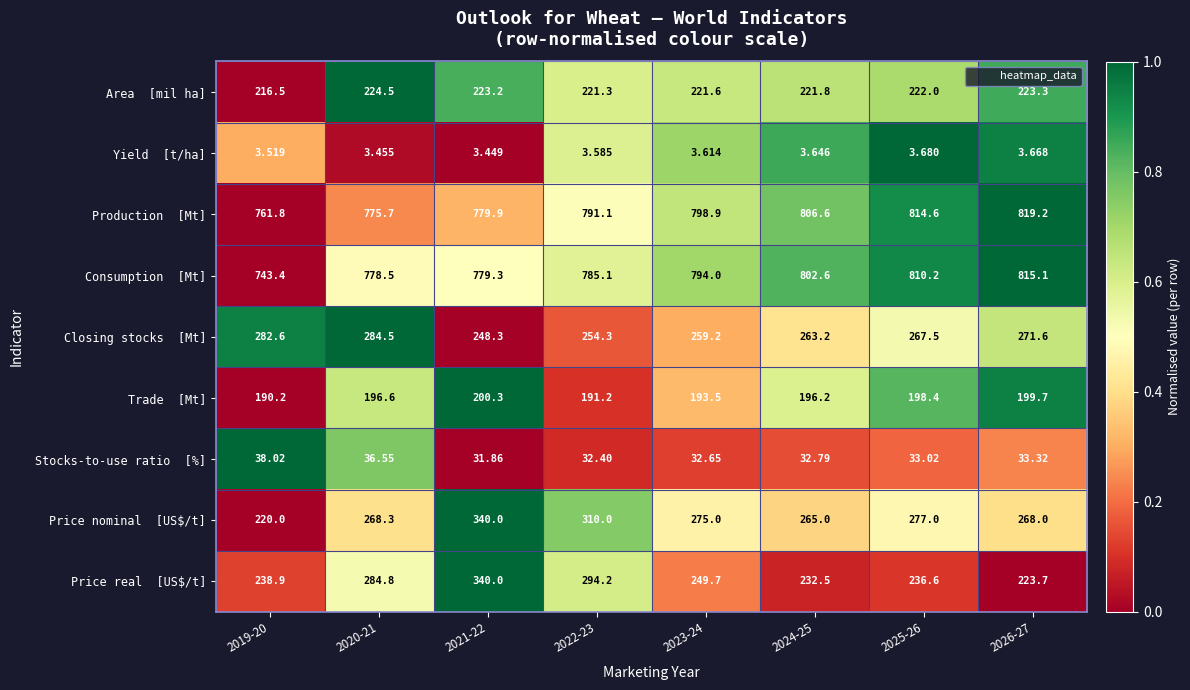

What is the difference between the highest and lowest values at 2023-24?

795.3